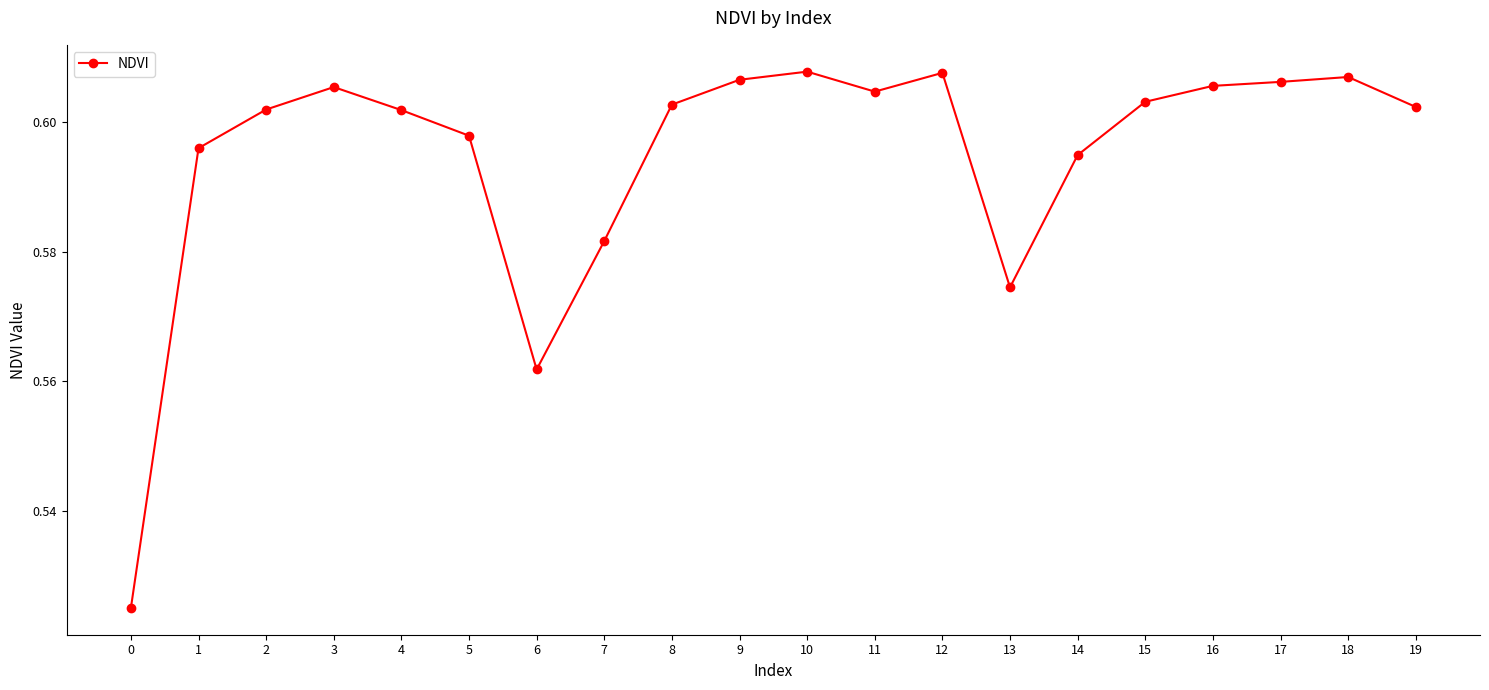

Count the number of data series in this chart.

1